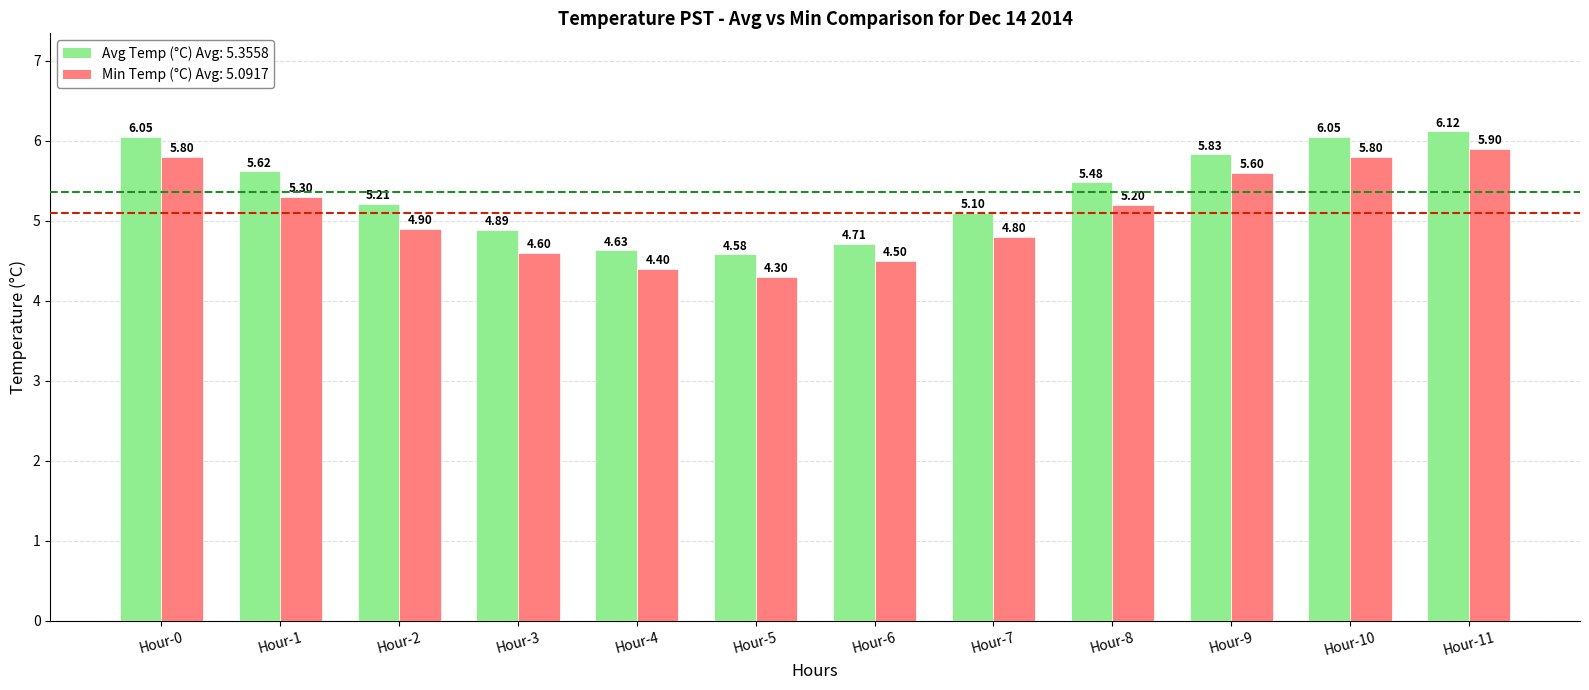

At which category is the sum across all series the highest?

Hour-11